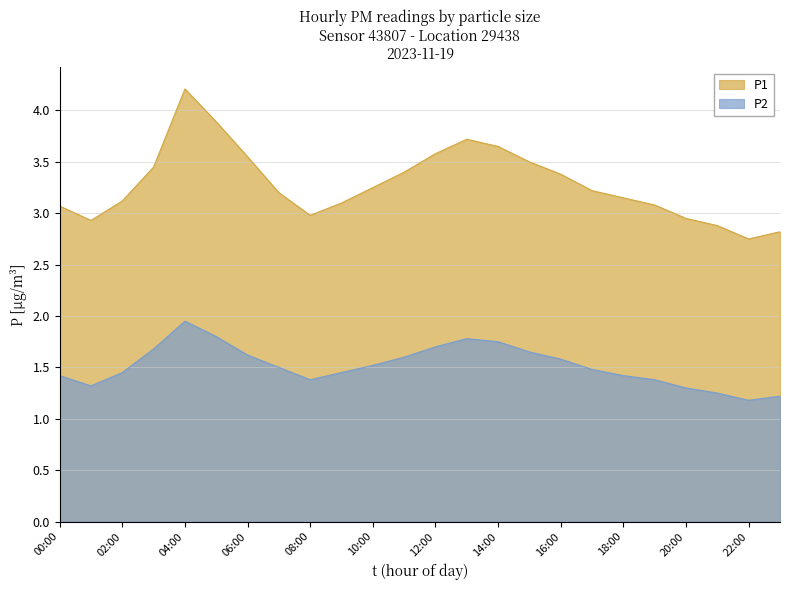

Reading left to right, list all the values displayed in this chart.

P1: 00:00=3.1	01:00=2.9	02:00=3.1	03:00=3.5	04:00=4.2	05:00=3.9	06:00=3.5	07:00=3.2	08:00=3.0	09:00=3.1	10:00=3.2	11:00=3.4	12:00=3.6	13:00=3.7	14:00=3.6	15:00=3.5	16:00=3.4	17:00=3.2	18:00=3.1	19:00=3.1	20:00=3.0	21:00=2.9	22:00=2.8	23:00=2.8
P2: 00:00=1.4	01:00=1.3	02:00=1.4	03:00=1.7	04:00=1.9	05:00=1.8	06:00=1.6	07:00=1.5	08:00=1.4	09:00=1.4	10:00=1.5	11:00=1.6	12:00=1.7	13:00=1.8	14:00=1.8	15:00=1.6	16:00=1.6	17:00=1.5	18:00=1.4	19:00=1.4	20:00=1.3	21:00=1.2	22:00=1.2	23:00=1.2